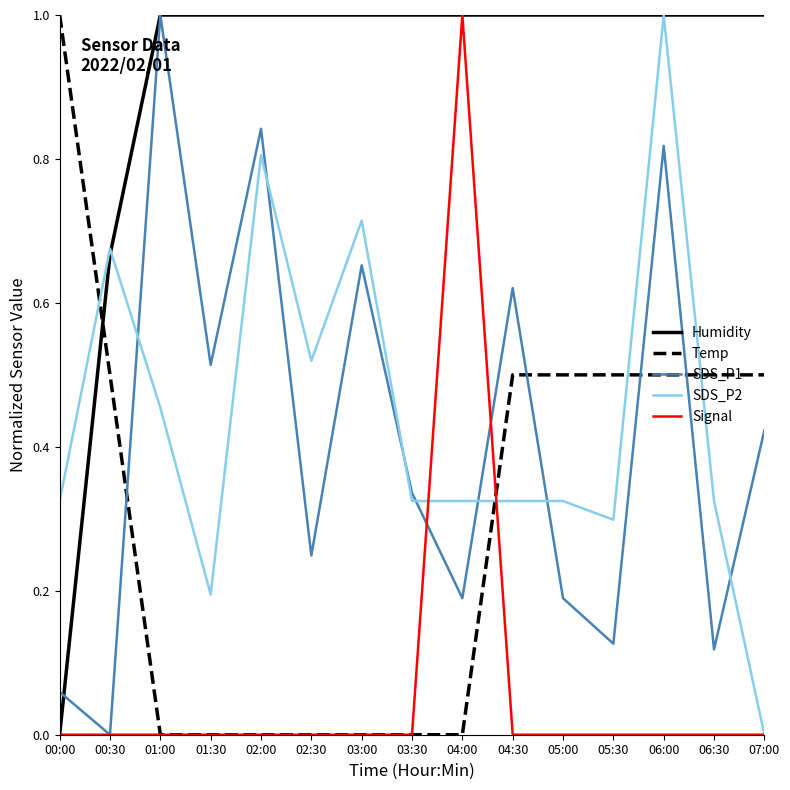

Is the value of SDS_P2 at 00:00 greater than the value of SDS_P1 at 04:30?

No